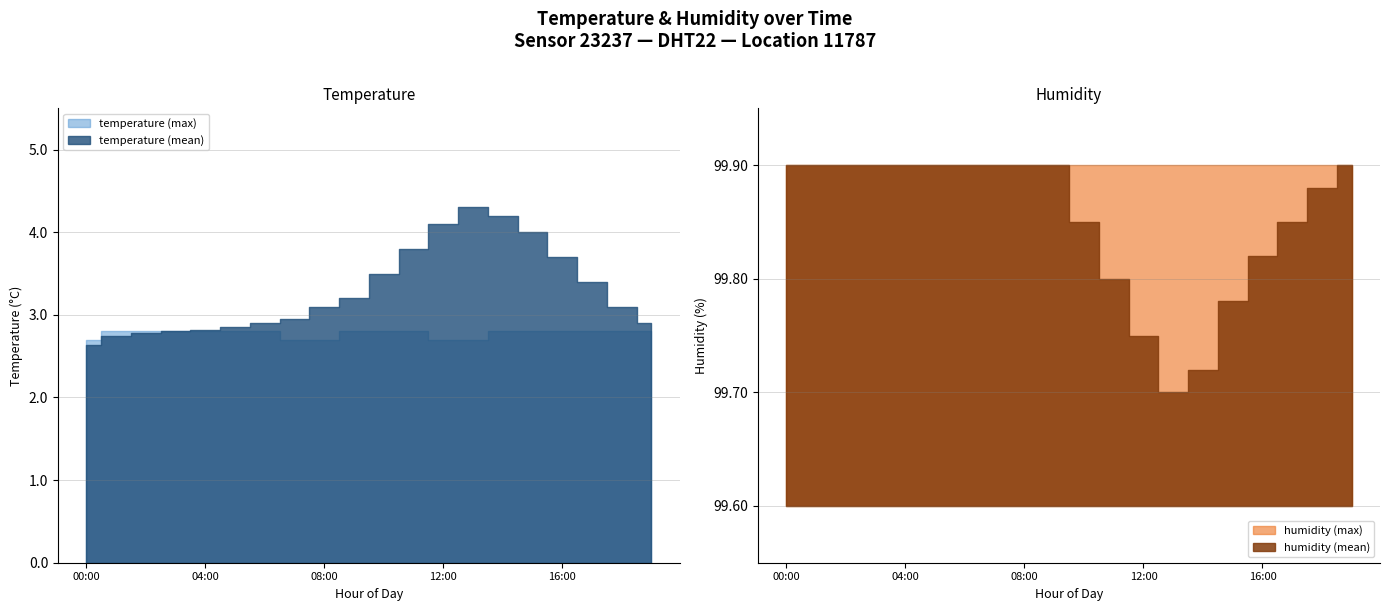

What is the value of the temperature point at the 17th from the left?

3.7